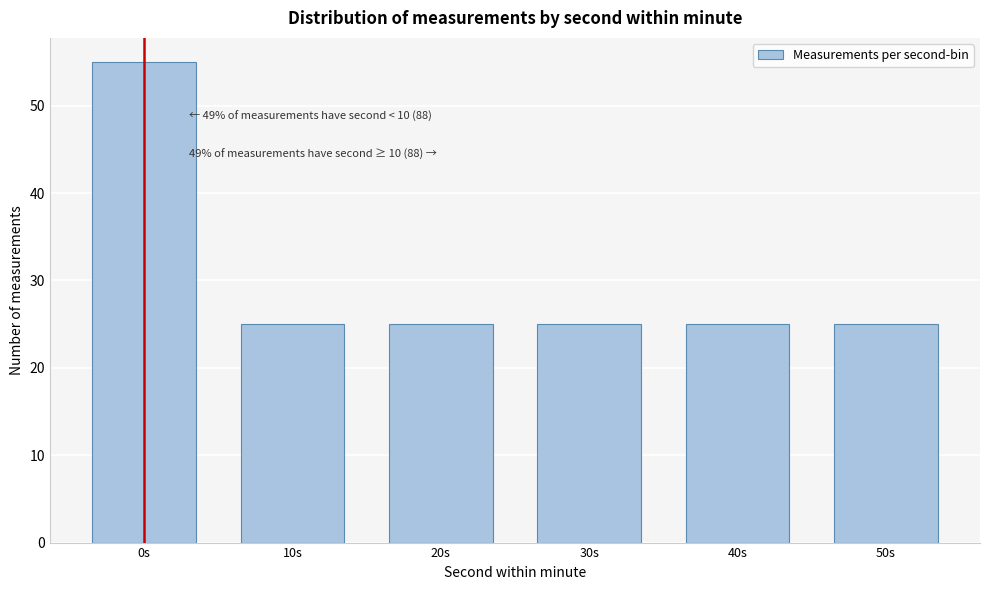

Reading right to left, list all the values displayed in this chart.

50s=25	40s=25	30s=25	20s=25	10s=25	0s=55